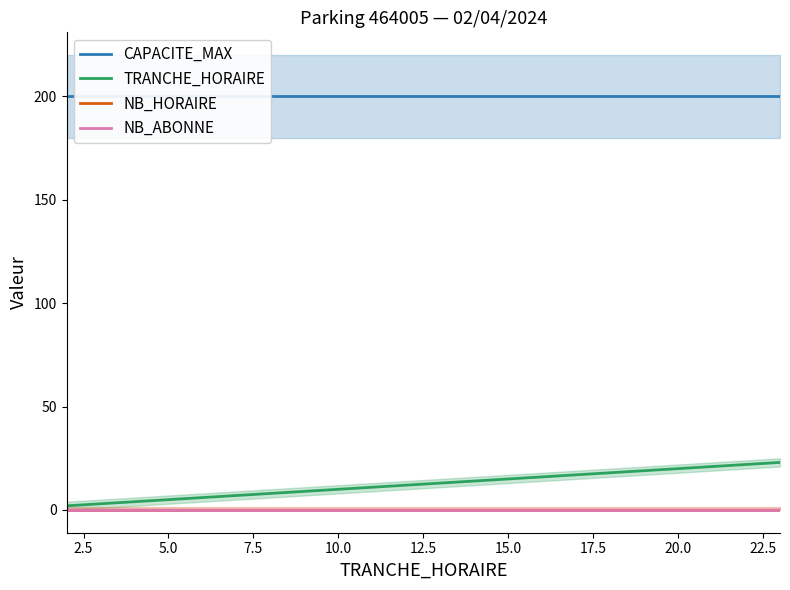

The value of CAPACITE_MAX at 22.5 is 200. True or false?

True